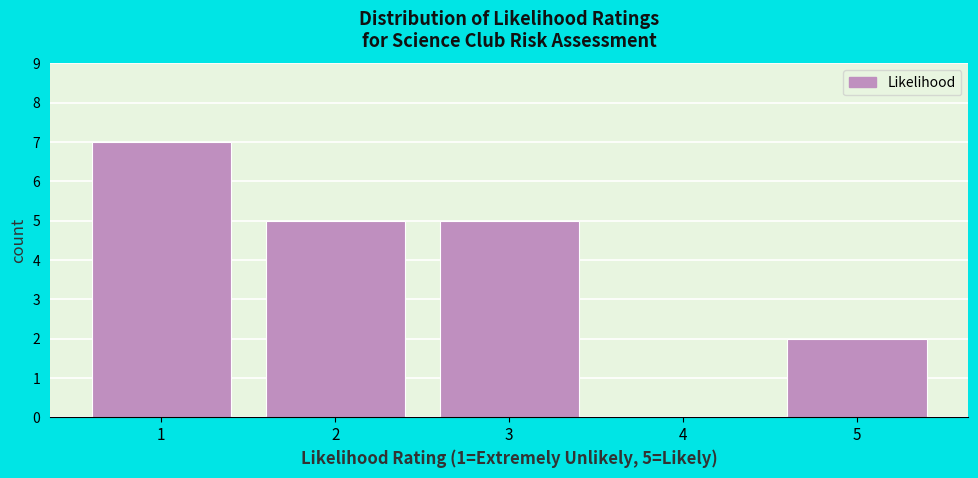

Which range on the x-axis has the tallest bar?

0.5 to 1.5